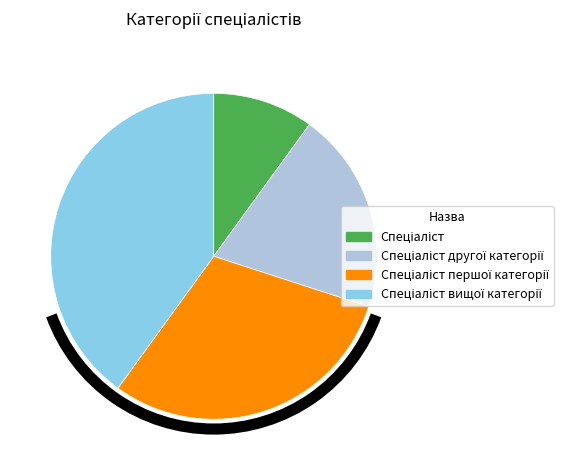

Is there any slice that represents more than half of the pie?

No